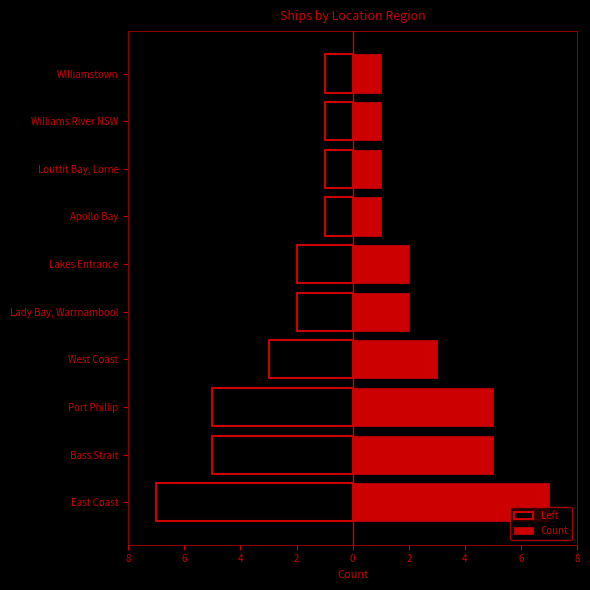

Are the bars horizontal?

Yes